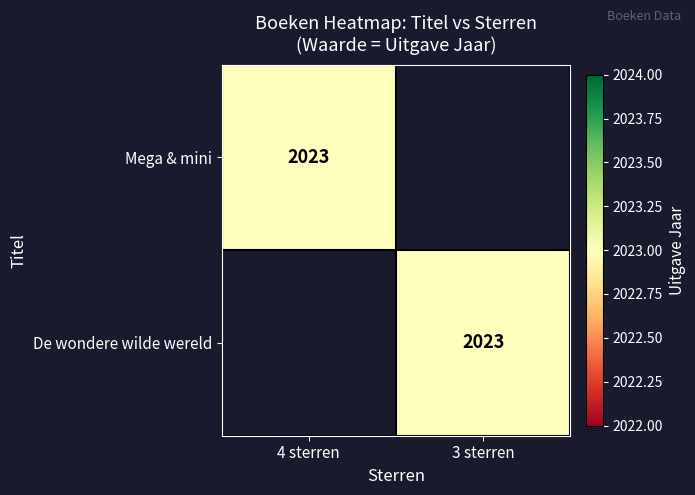

Is it true that Mega & mini equals 2023 at 4 sterren?

True